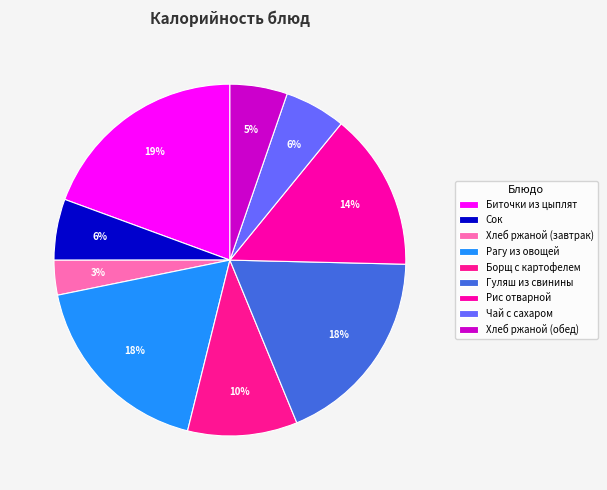

What percentage is NOT represented by Гуляш из свинины?

81.6%